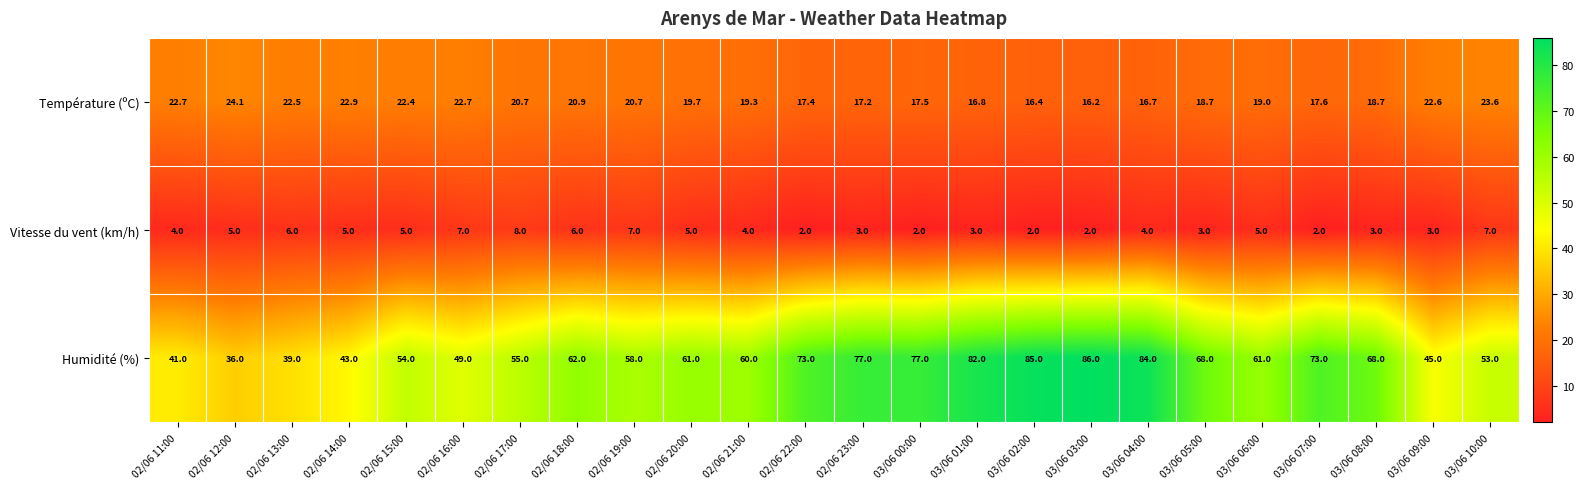

How many distinct data groups are displayed?

3